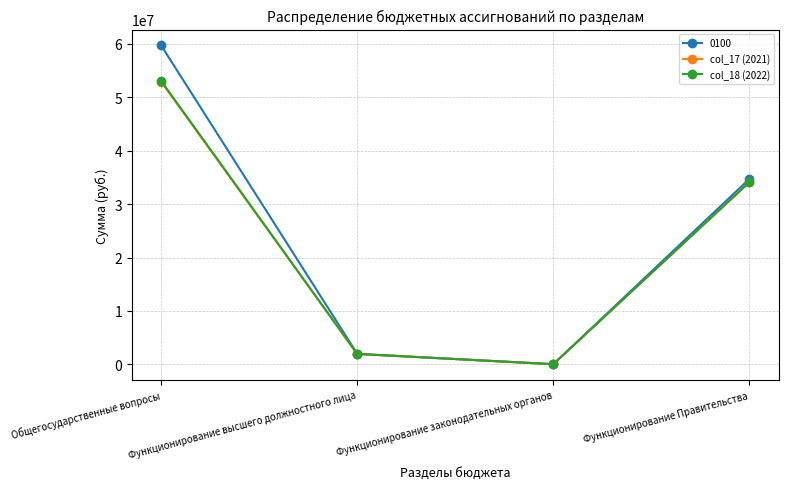

Where is the first local minimum for col_18 (2022)?

Функционирование законодательных органов